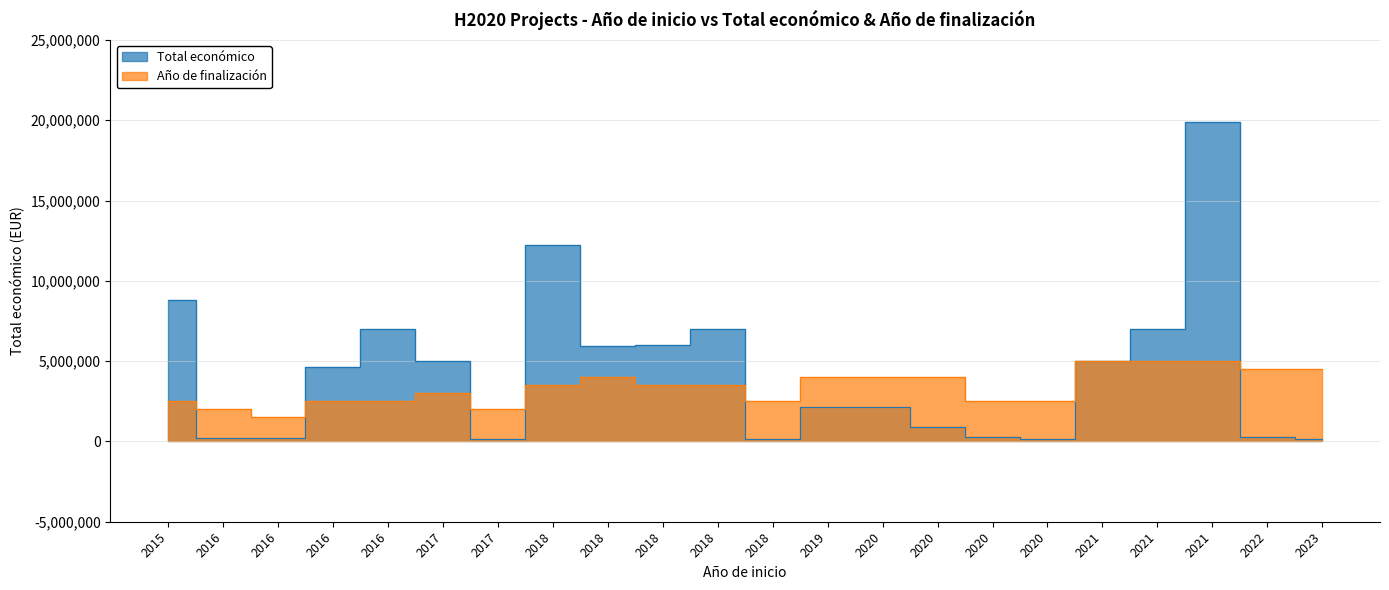

Between 2018 and 2020, which series saw the biggest shift?

Total económico